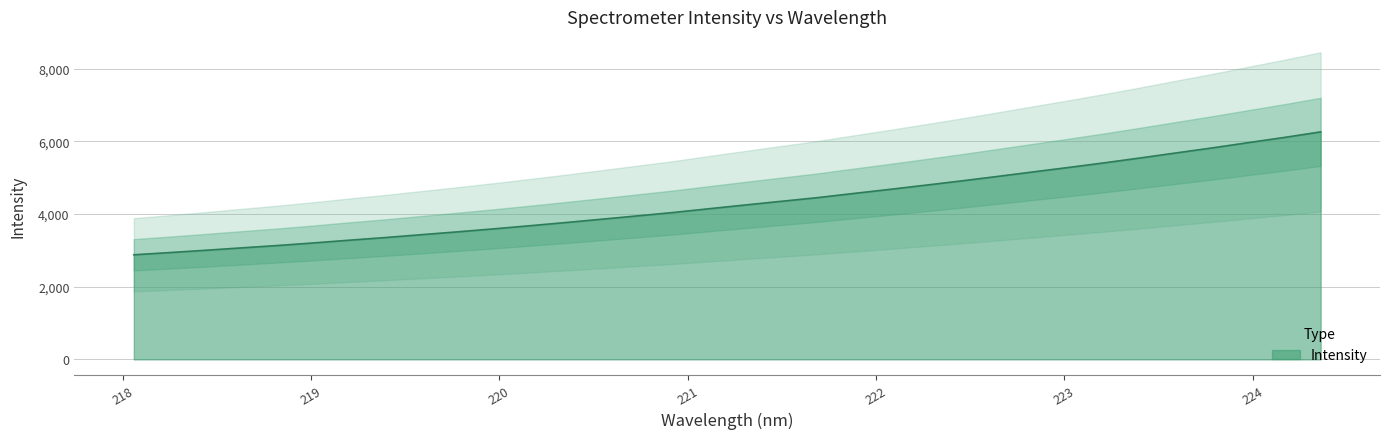

Is it true that the value at 224 is 5305.9?

False